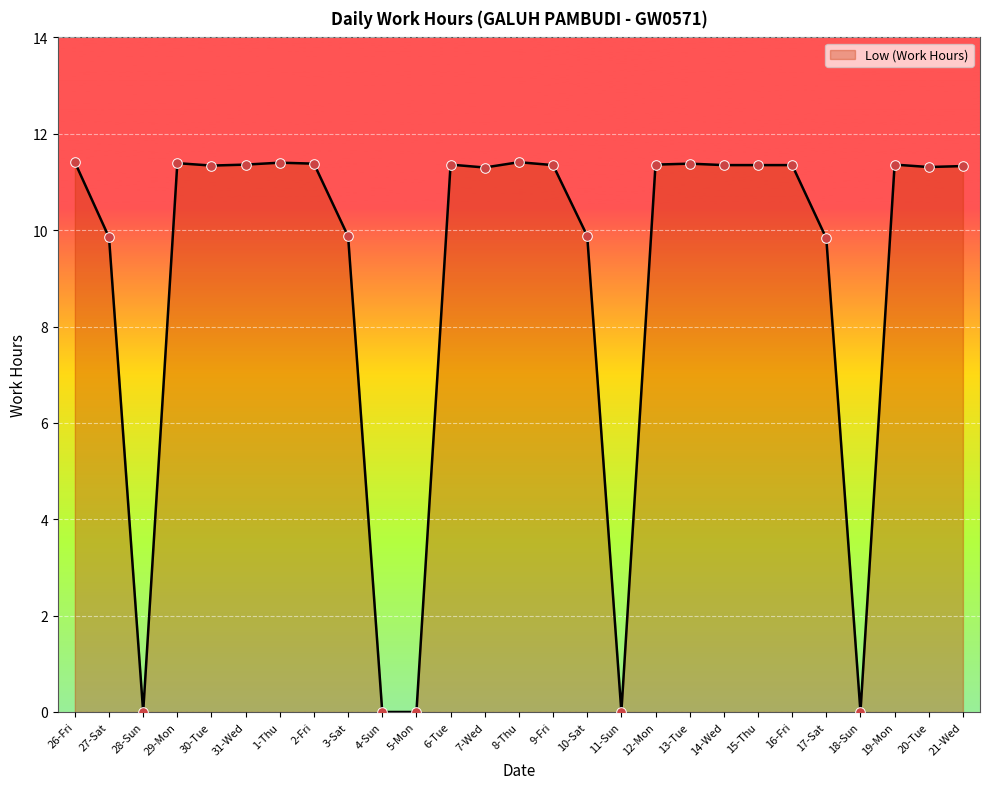

Between 11-Sun and 1-Thu, which is larger?

1-Thu